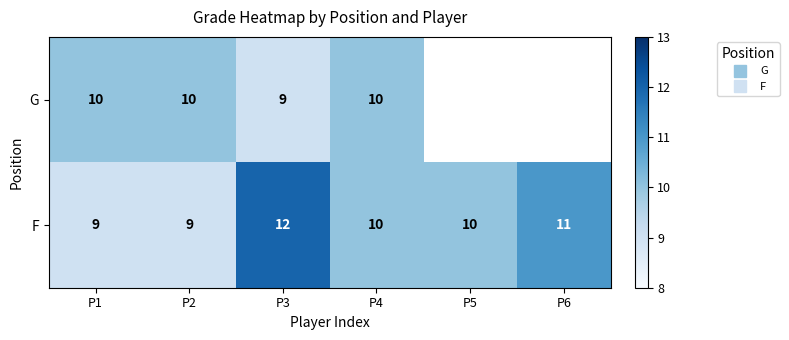

What is the smallest value displayed?

9.0